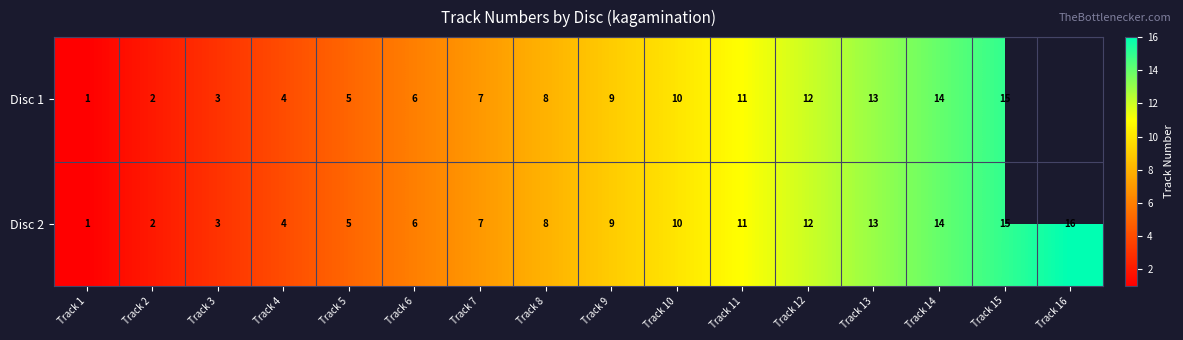

What is the sum of the Disc 2 values at Track 13 and Track 7?

20